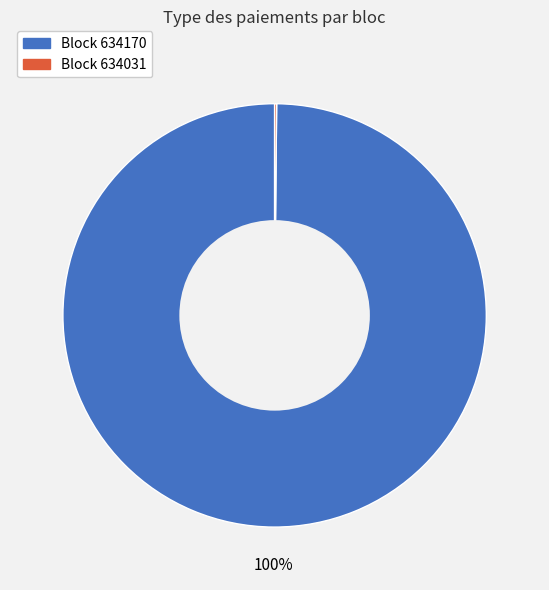

To the nearest percent, what is the average slice percentage?

50%